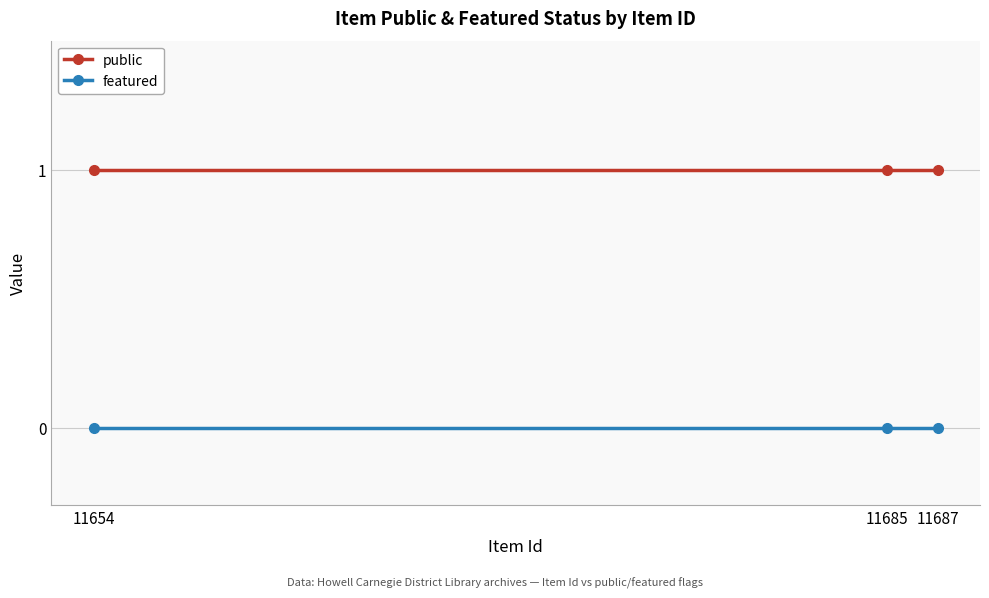

Is the value of featured at 11654 greater than the value of public at 11687?

No